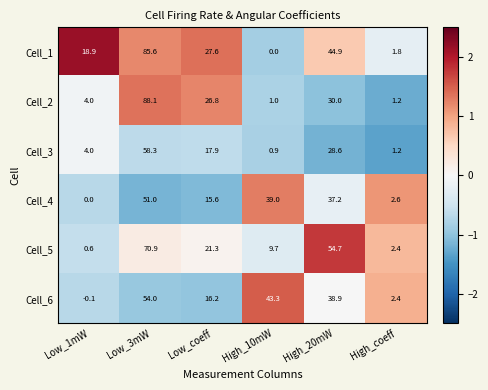

True or false: Cell_4 has a value of 2.6 at High_coeff.

True